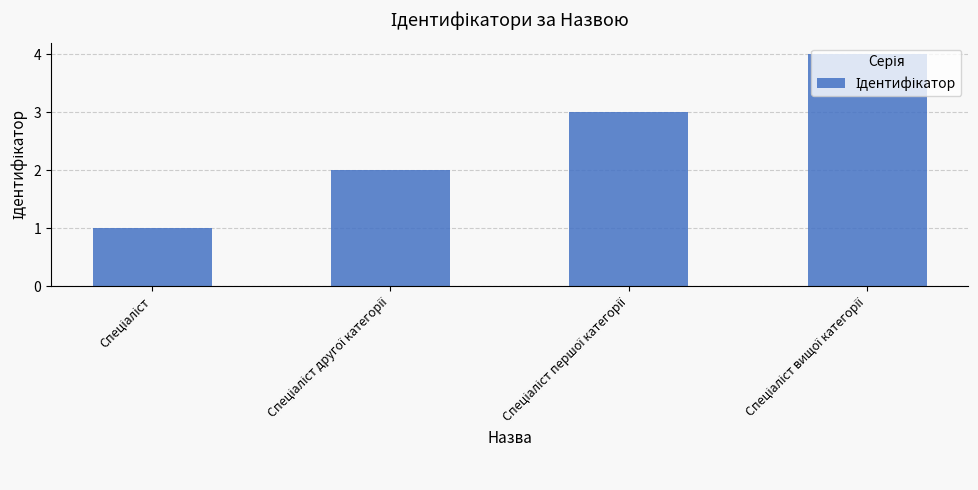

What is the sum of all values?

10